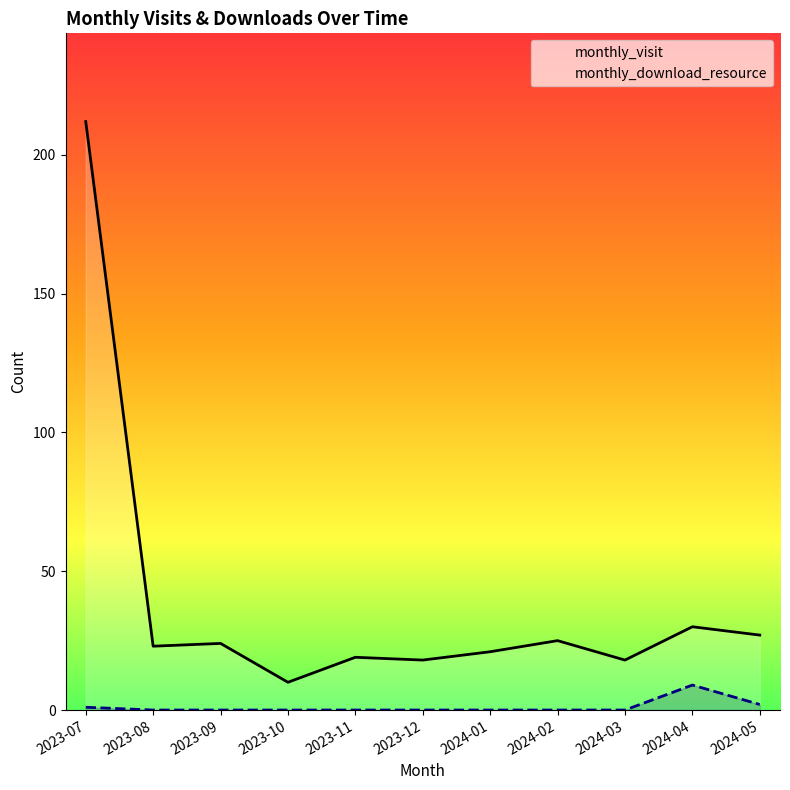

True or false: monthly_visit and monthly_download_resource intersect in this chart.

False